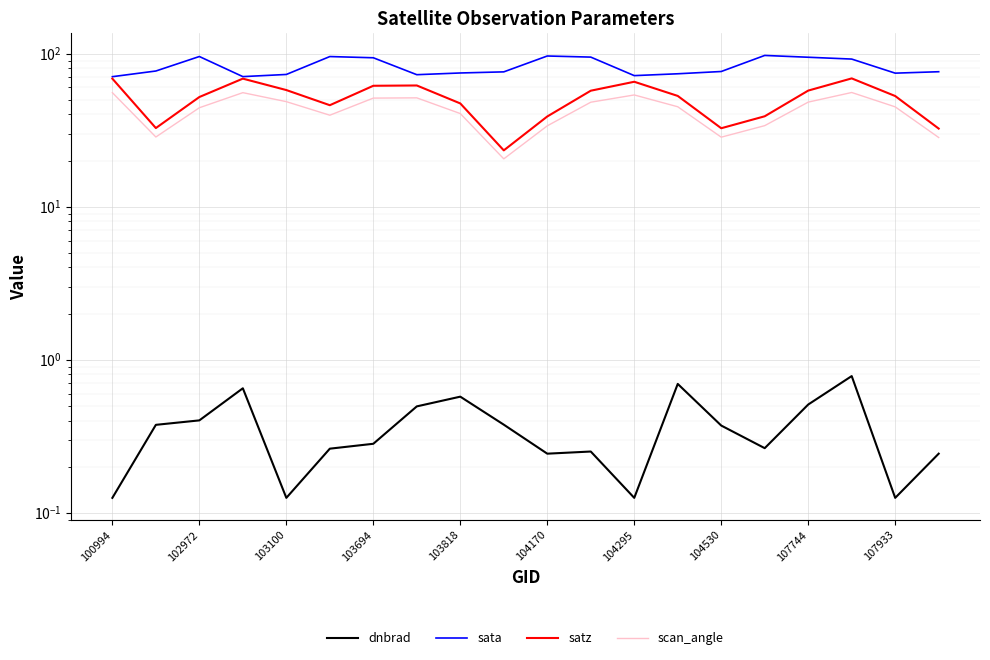

How many lines are shown in the chart?

4